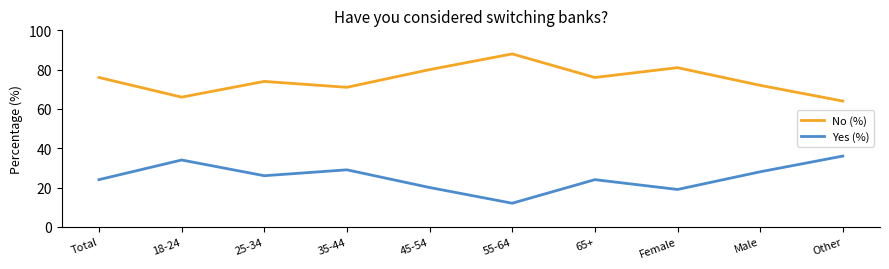

Which label corresponds to the smallest value in the chart?

55-64